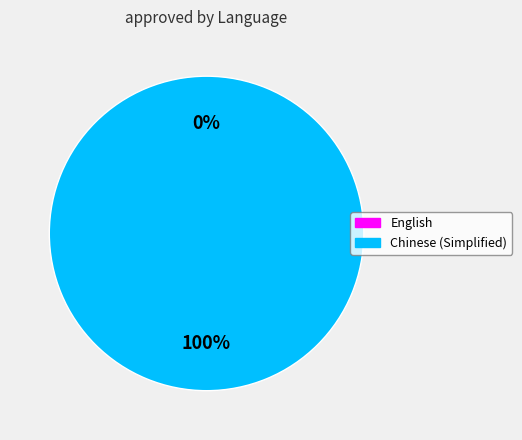

How many segments does this pie chart have?

2